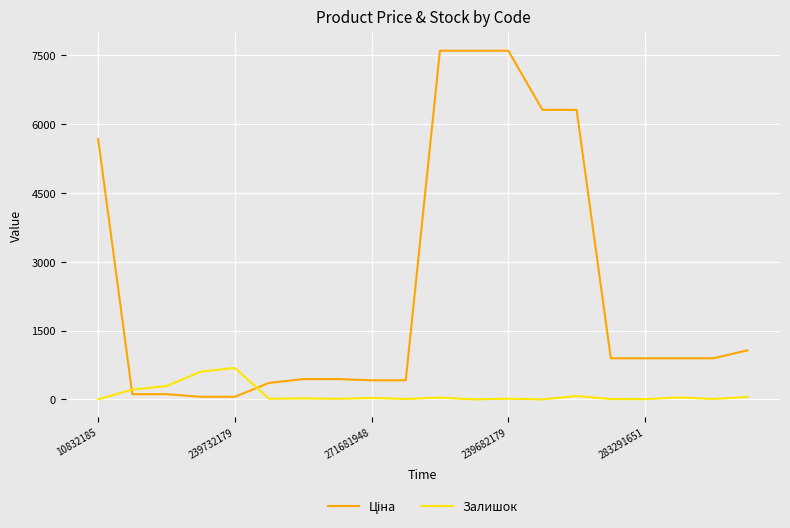

What is the greatest value displayed?

7596.5